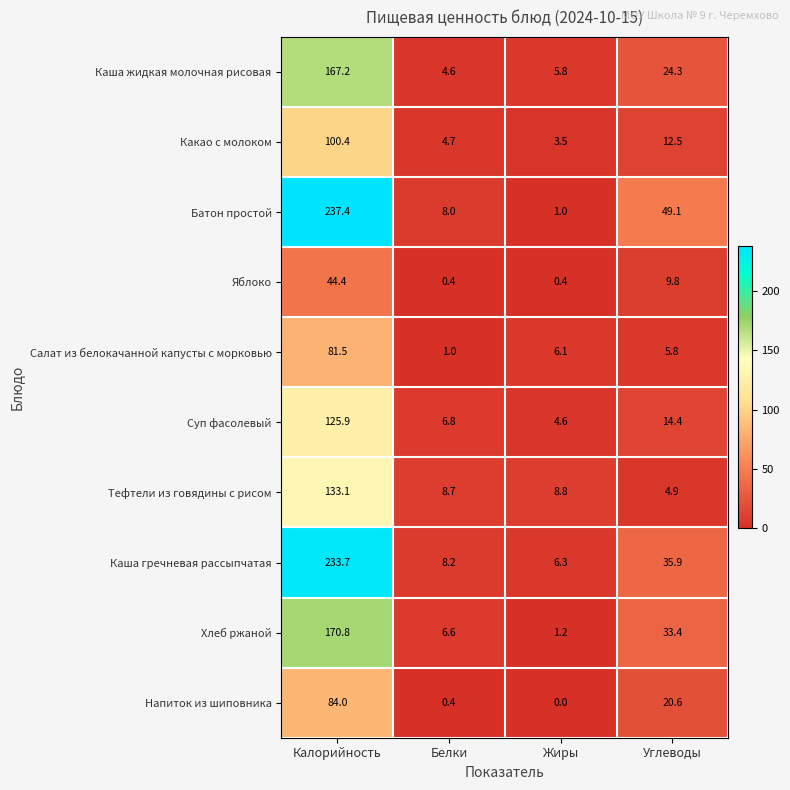

Which series has the widest spread of values?

Батон простой